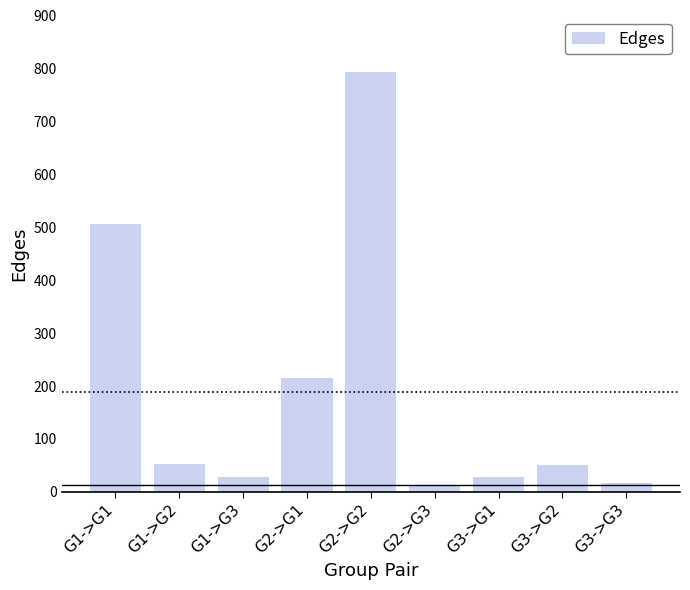

At which category does the chart reach its peak across all series?

G2->G2